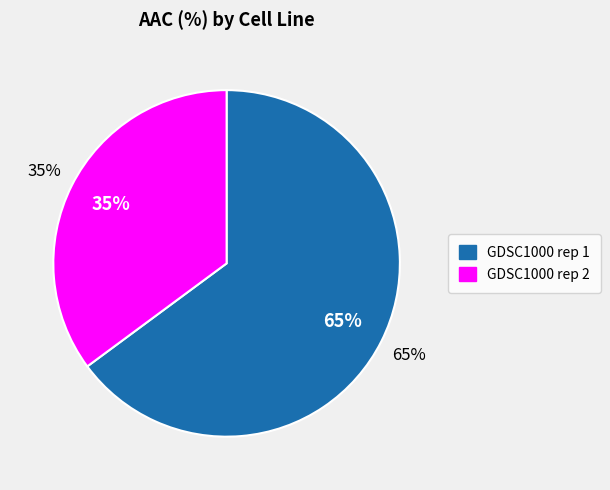

To the nearest percent, what is the difference between the largest and smallest slice percentages?

30%